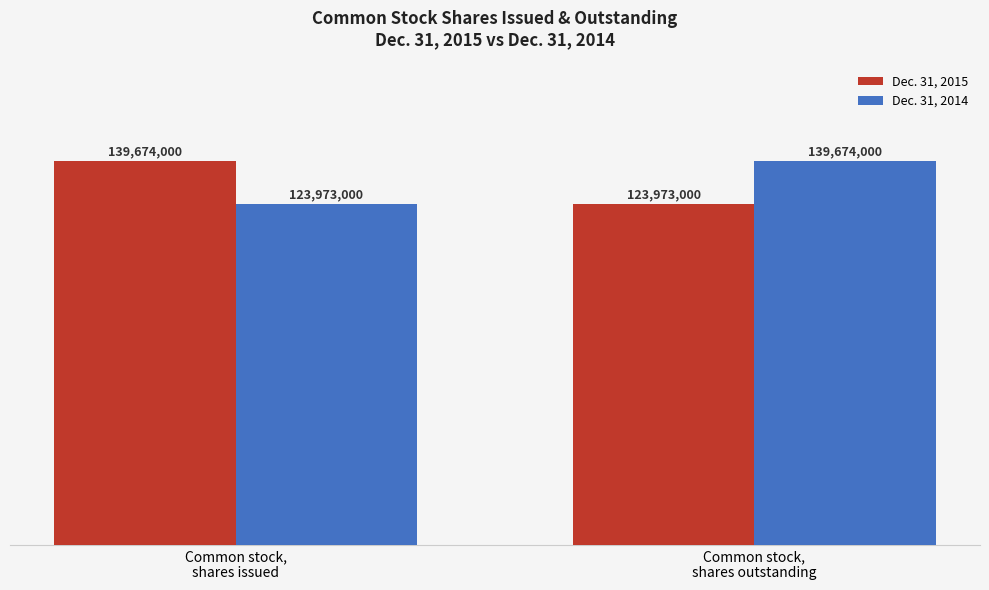

At Common stock,
shares outstanding, list the series in order from largest to smallest.

Dec. 31, 2014, Dec. 31, 2015